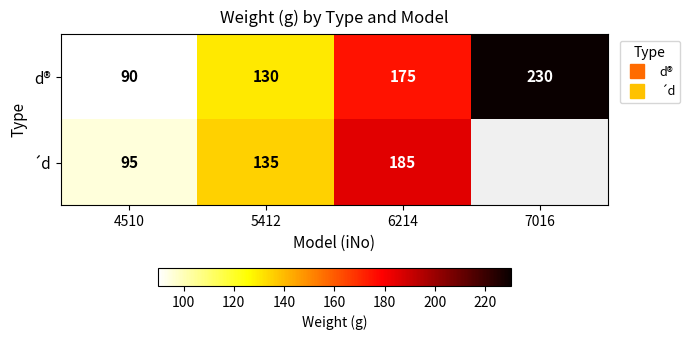

Where is d® nearest to the value 160?

6214